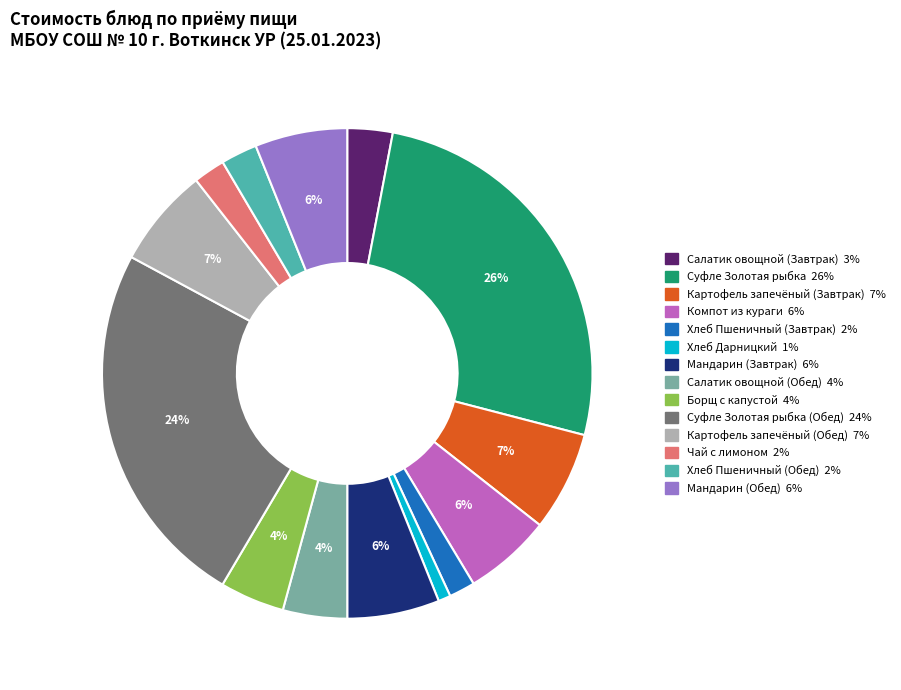

Is there a majority slice in this chart?

No